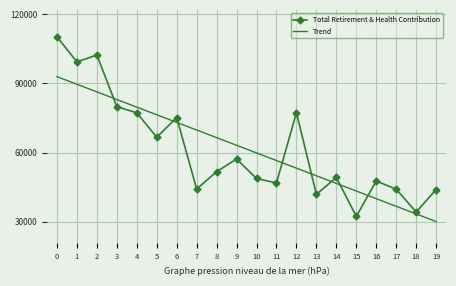

How many intersections are there between Trend and Total Retirement & Health Contribution?

8